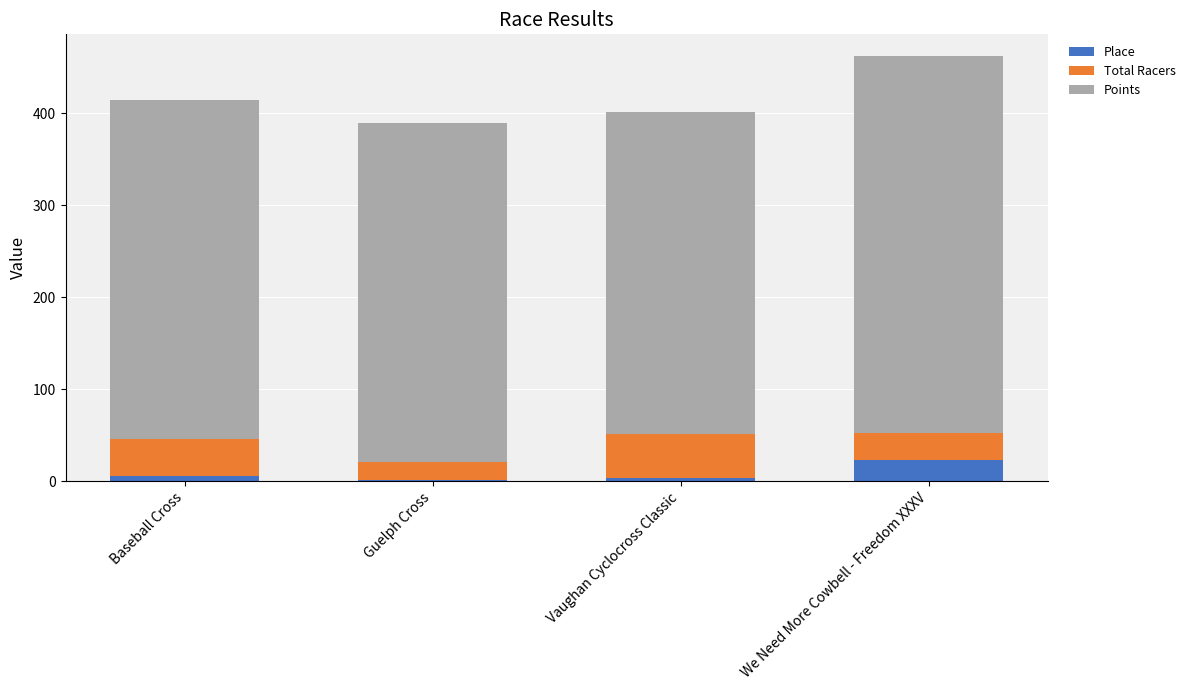

What are all the series names shown in the legend?

Place, Total Racers, Points